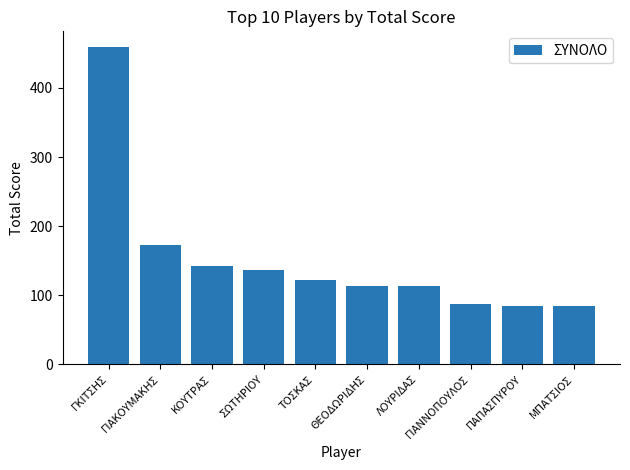

How many distinct data groups are displayed?

1